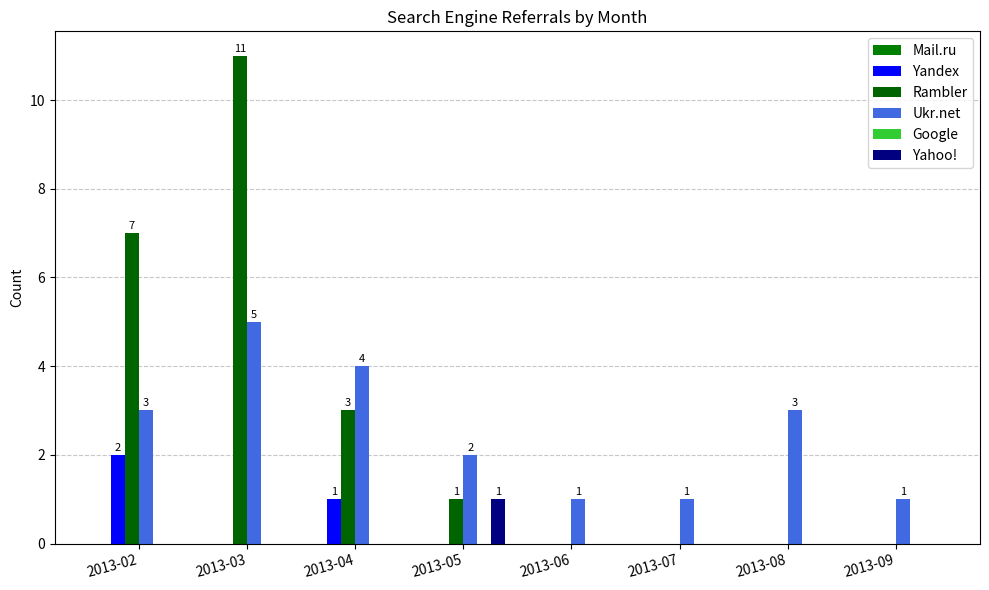

At how many categories does at least one series exceed 10?

1